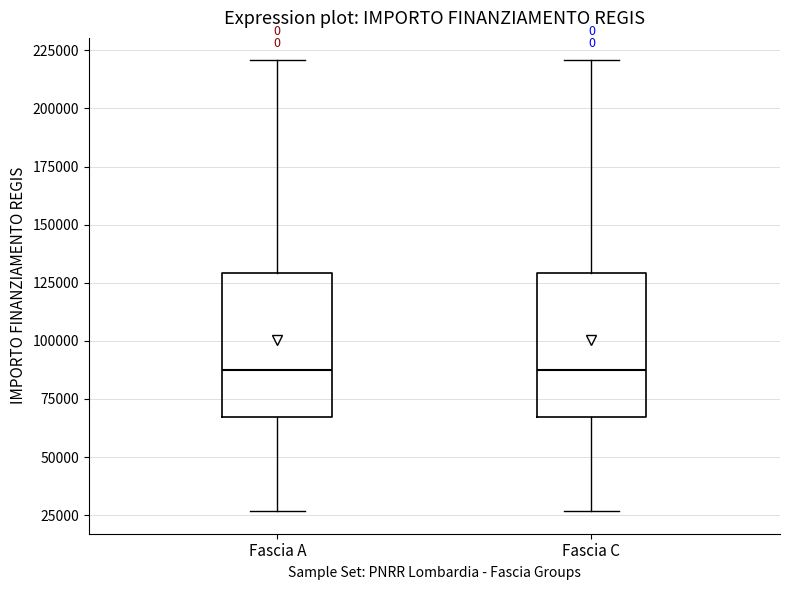

Reading left to right, transcribe this box plot: for each box, give where its median line is, the range the box spans, and where its two whiskers end, as read against the y-axis. The values are not printed on the chart, so give them approximately, as read against the axis.

Fascia A: median 85000, box 65000 to 130000, whiskers 25000 to 220000
Fascia C: median 85000, box 65000 to 130000, whiskers 25000 to 220000